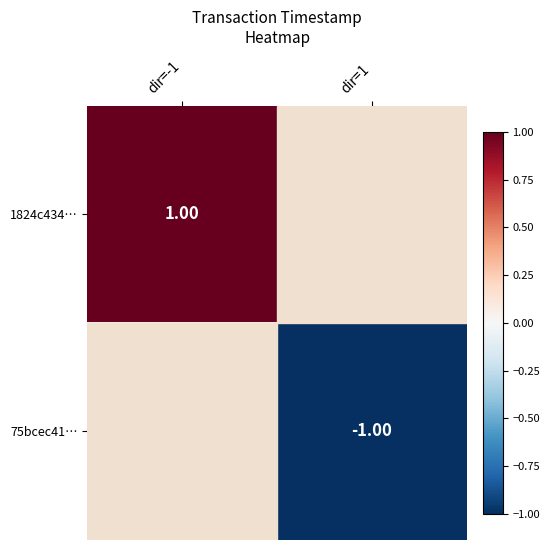

What is the maximum value shown in the chart?

1.0